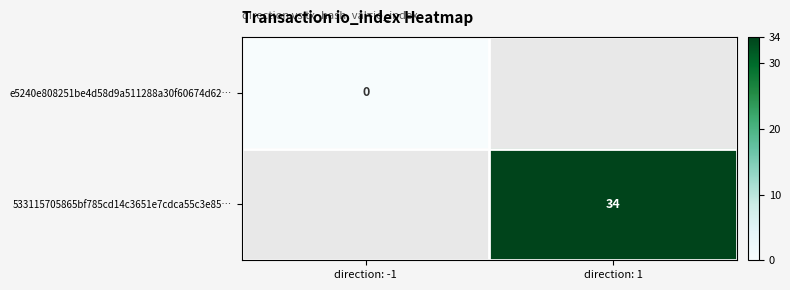

The value of 533115705865bf785cd14c3651e7cdca55c3e85… at direction: 1 is 34. True or false?

True